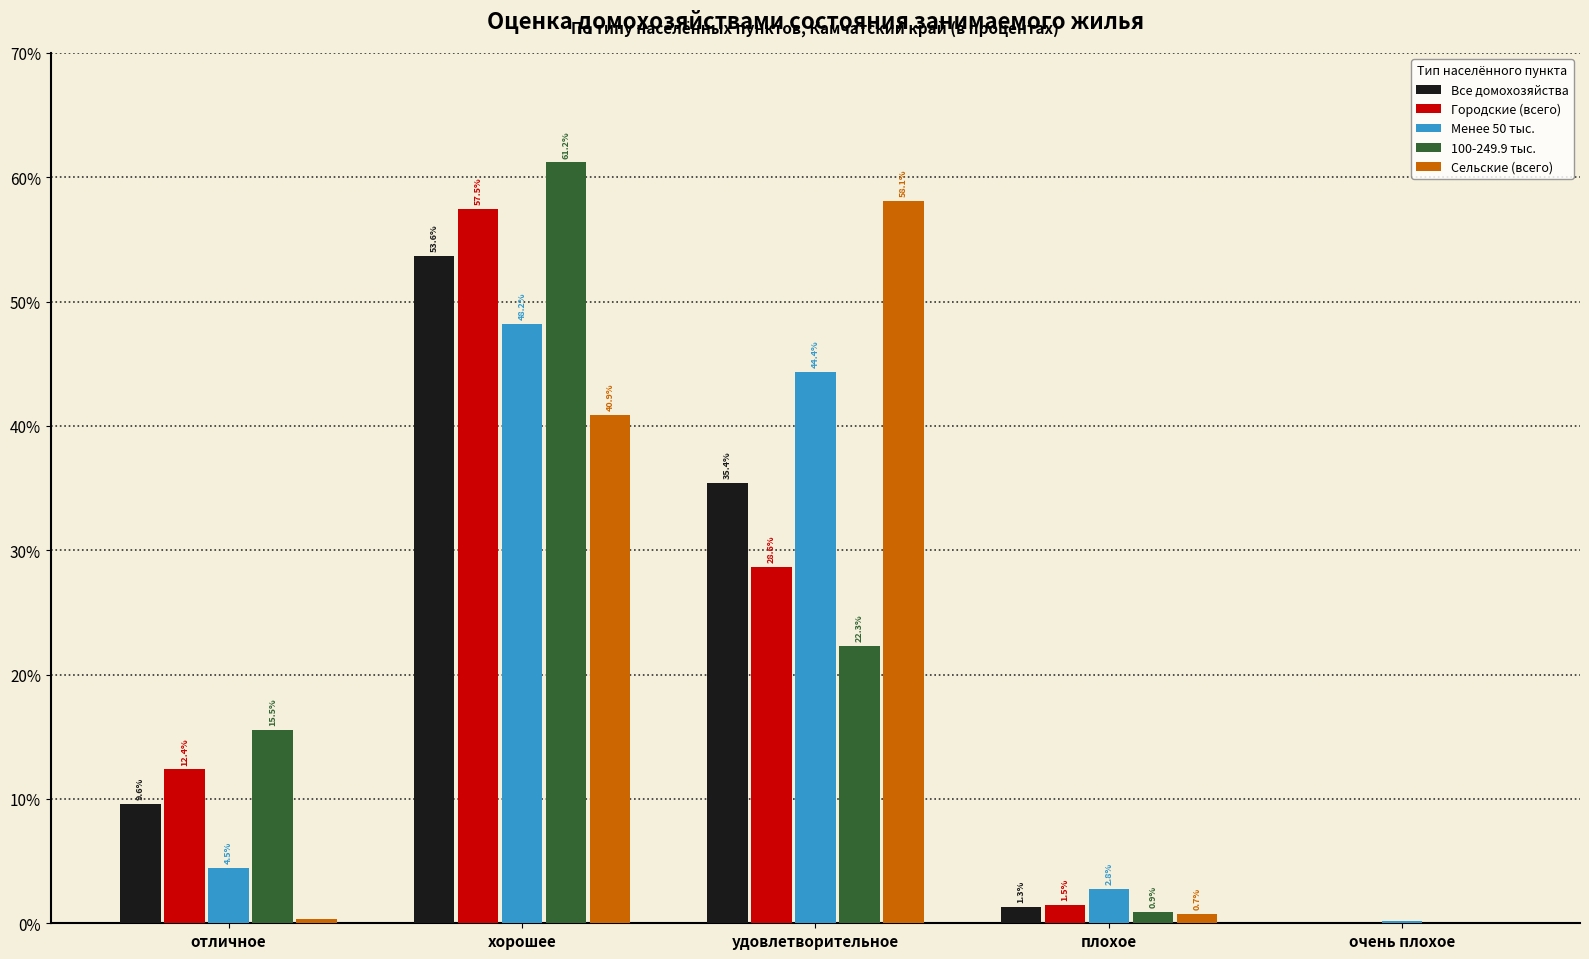

At which label is Все домохозяйства closest to 26?

удовлетворительное